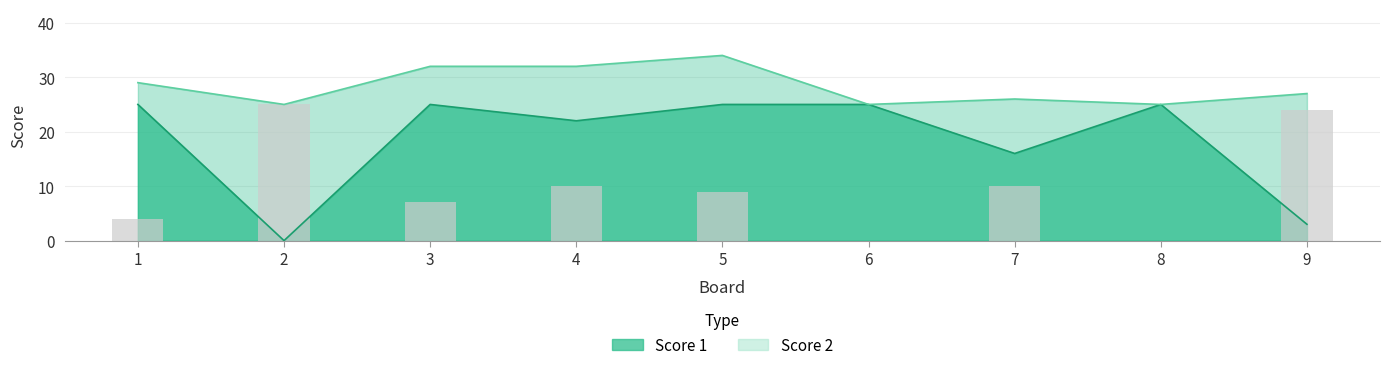

Is the value of Score 2 at 1 greater than the value of Score 1 at 7?

No